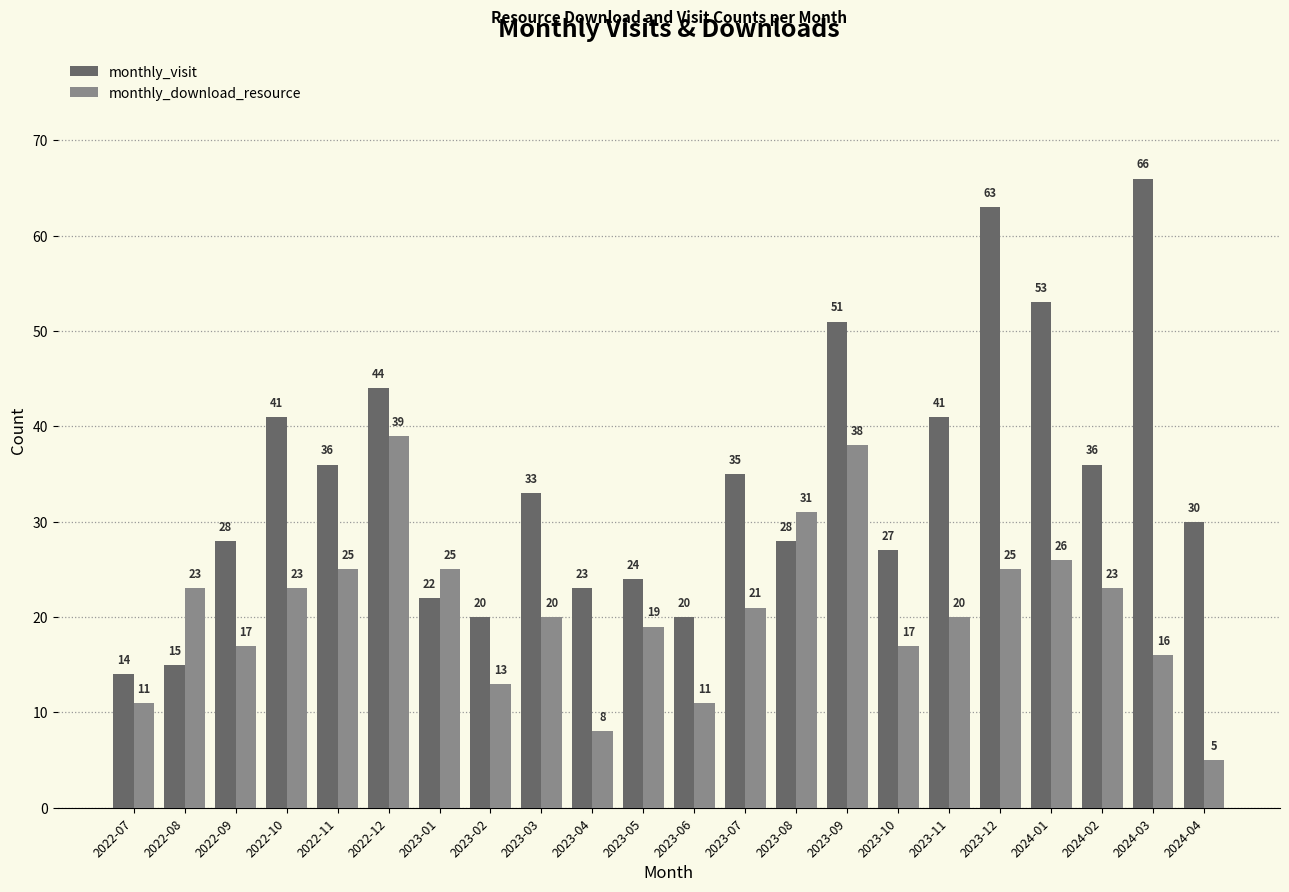

Which series has the largest total across all categories?

monthly_visit